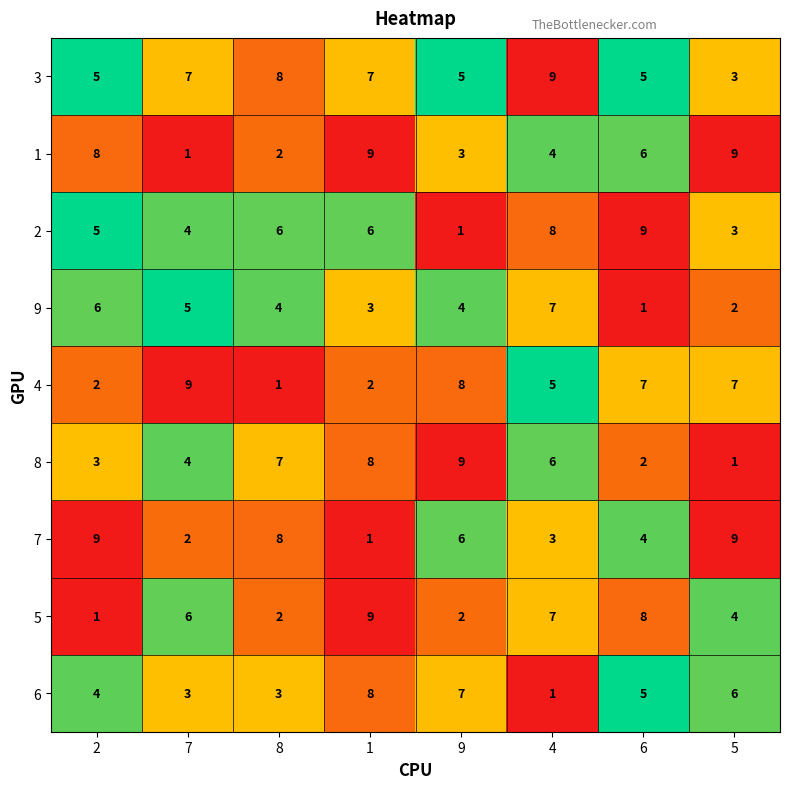

What is the greatest value displayed?

9